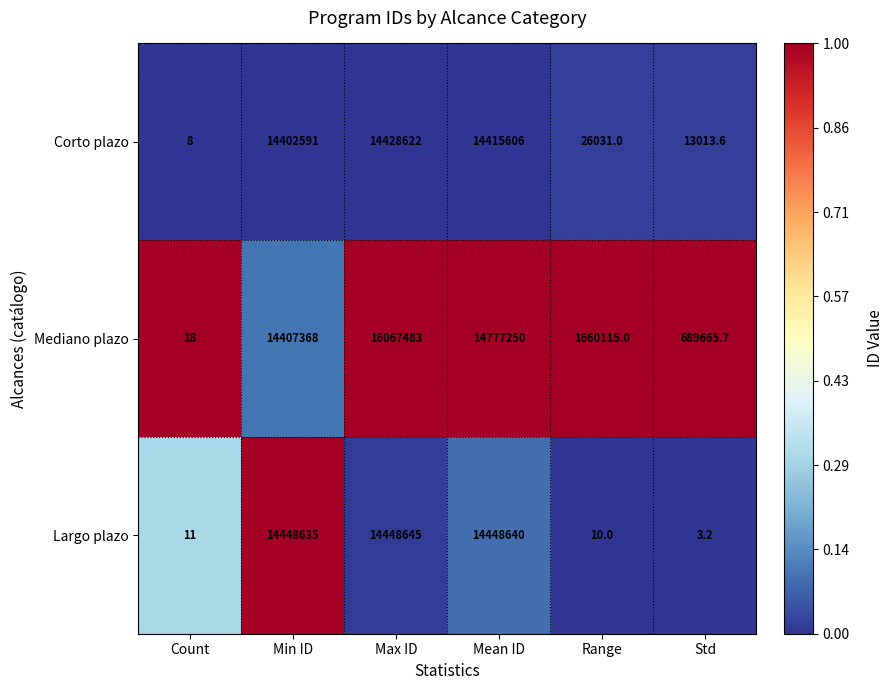

What is the maximum value for Corto plazo?

14428622.0